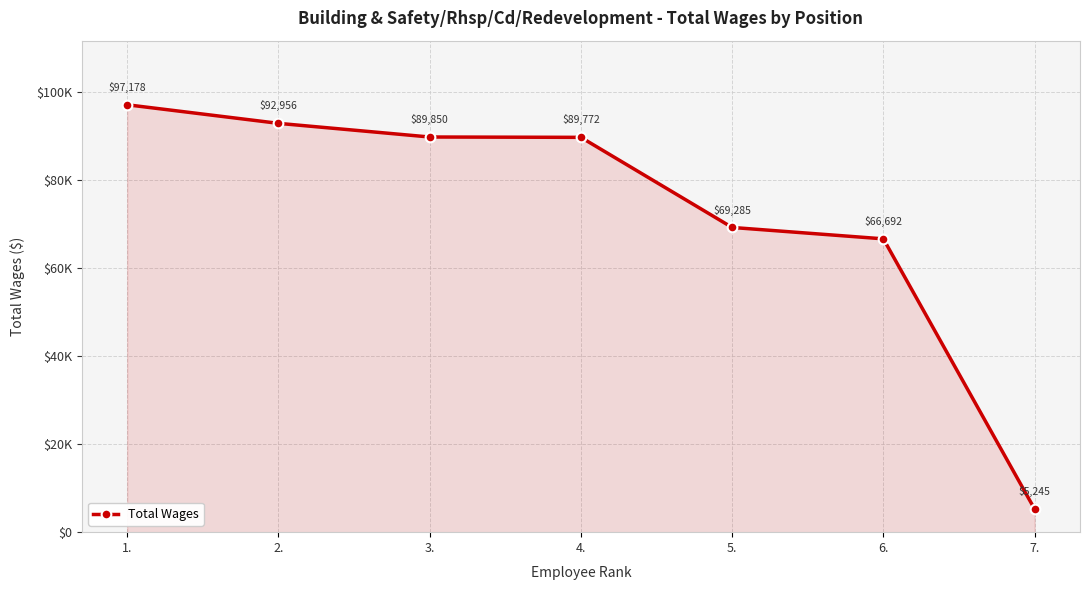

Reading right to left, transcribe all the data shown in this chart.

7.=5245	6.=66692	5.=69285	4.=89772	3.=89850	2.=92956	1.=97178